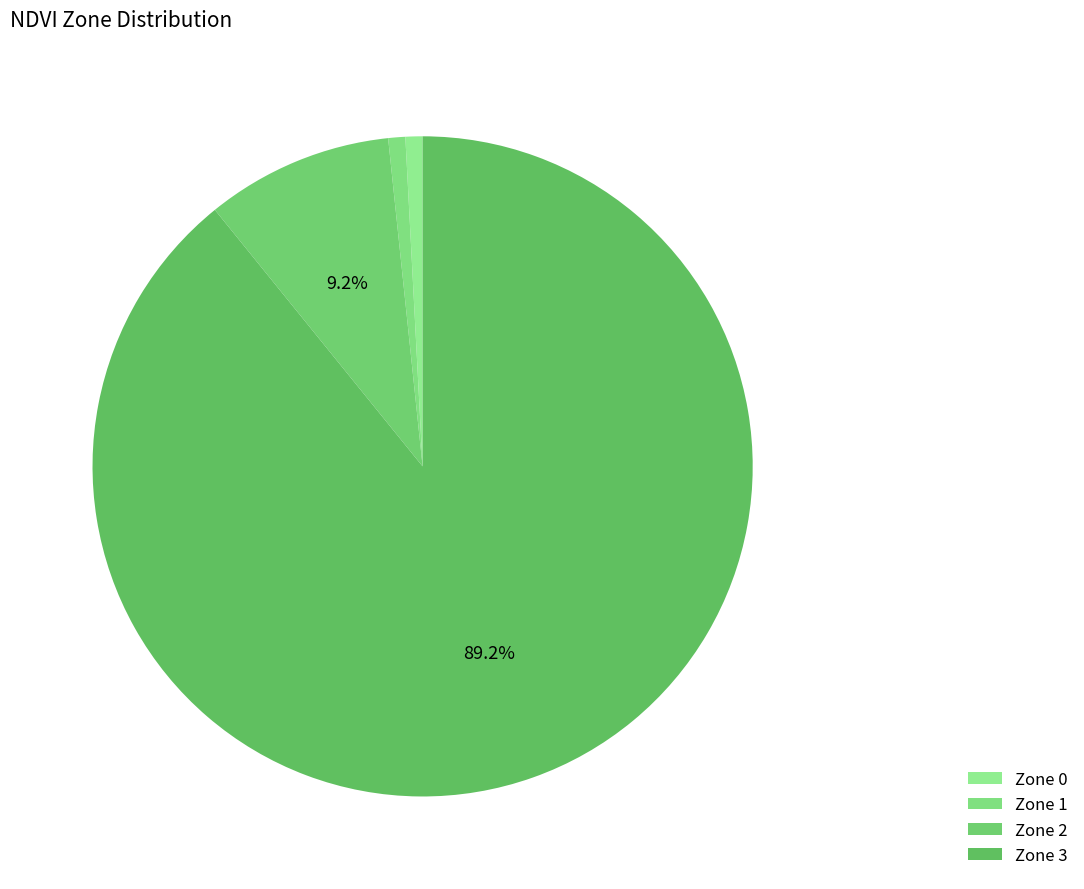

What percentage is NOT represented by Zone 2?

90.8%